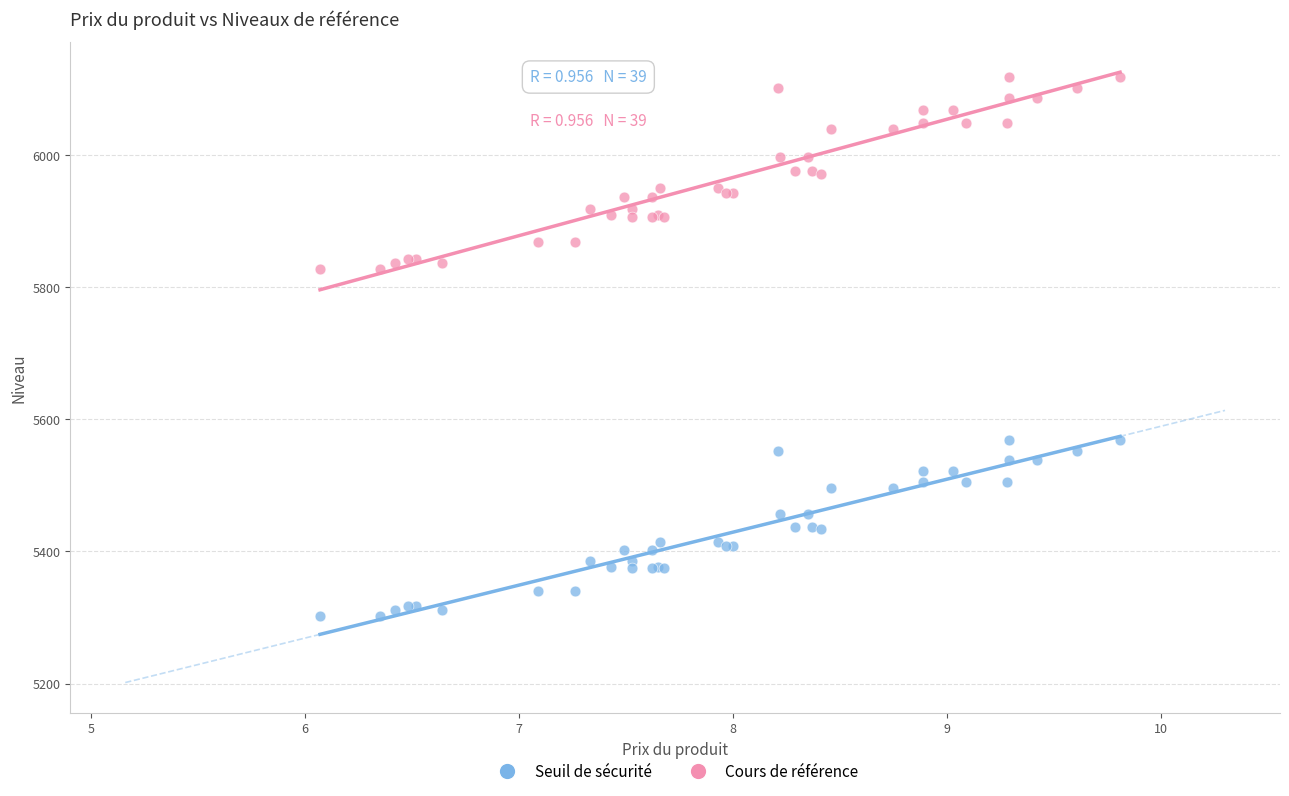

Which series reaches the maximum Y coordinate?

Cours de référence